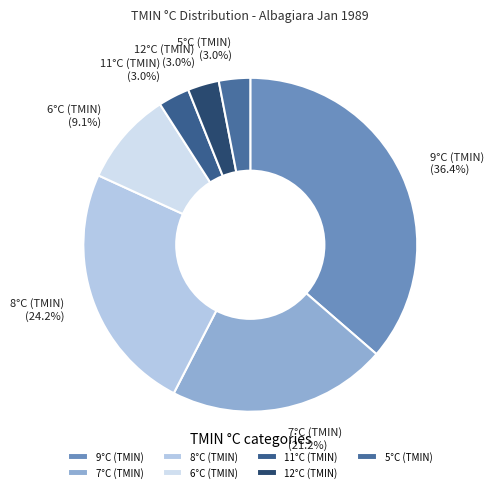

Which has a higher value, 12°C (TMIN) or 8°C (TMIN)?

8°C (TMIN)